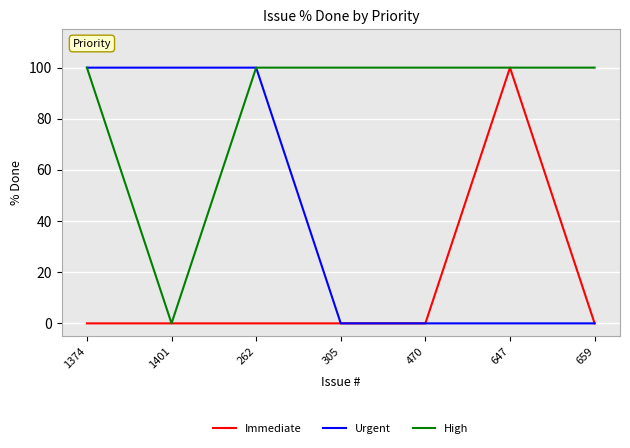

List the series in order of their overall mean, highest first.

High, Urgent, Immediate